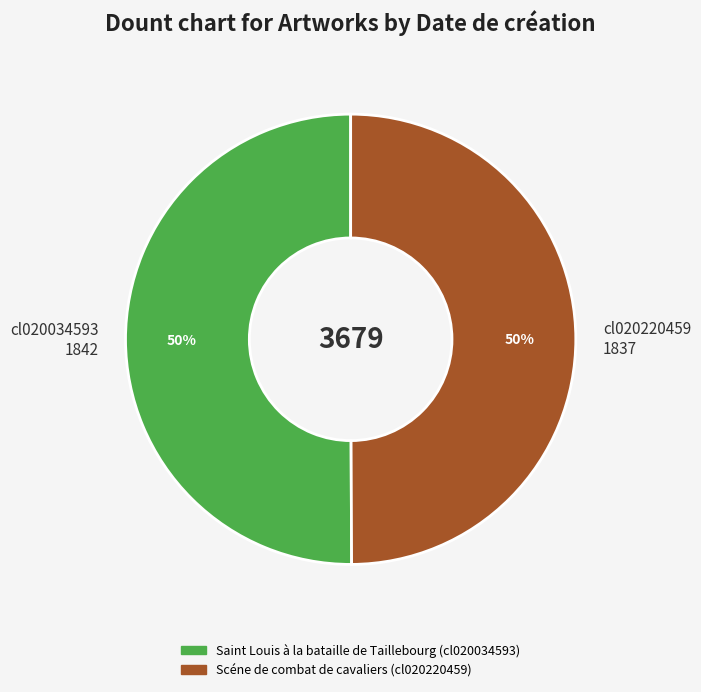

To the nearest percent, what percentage of the pie is cl020034593 1842?

50%